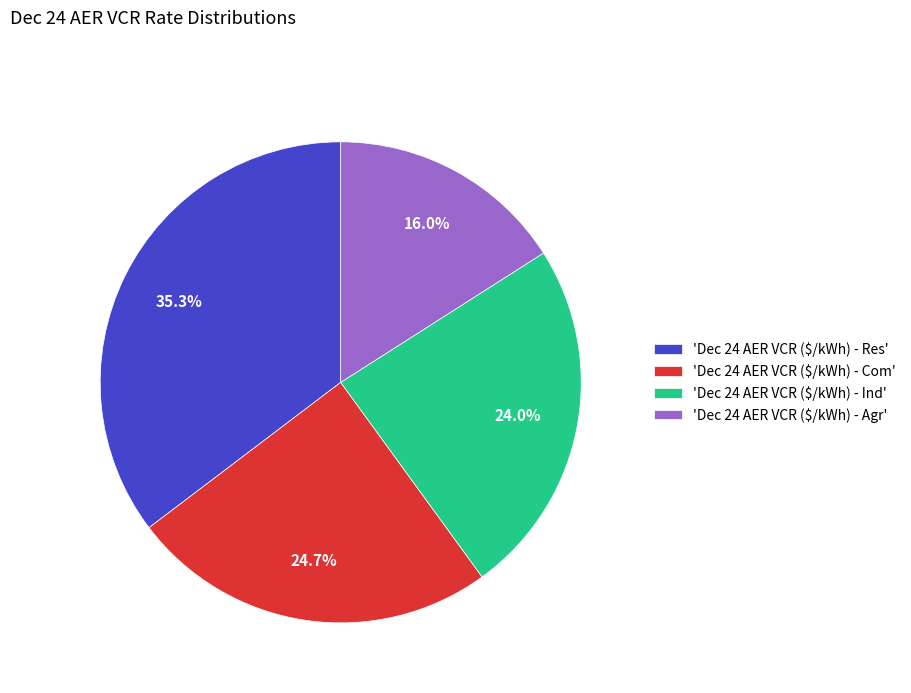

To the nearest percent, what is the average slice percentage?

25%